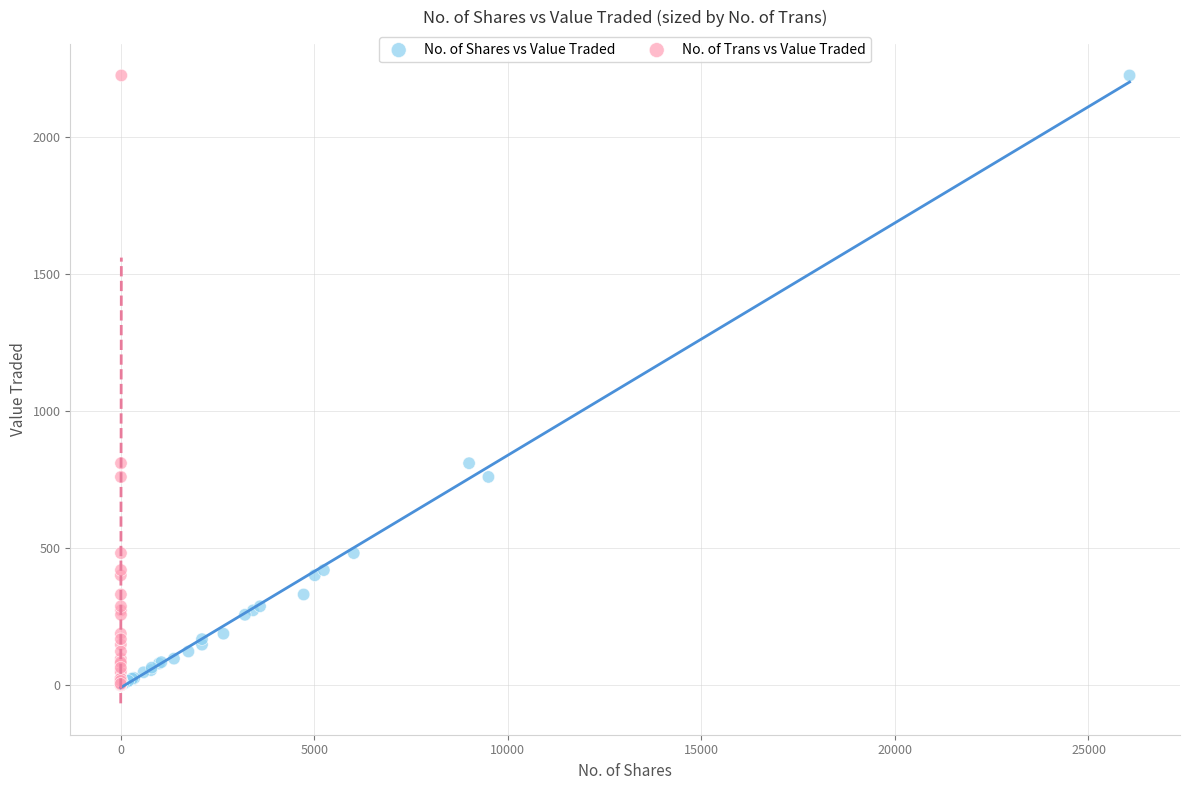

What are all the series names shown in the legend?

No. of Shares vs Value Traded, No. of Trans vs Value Traded